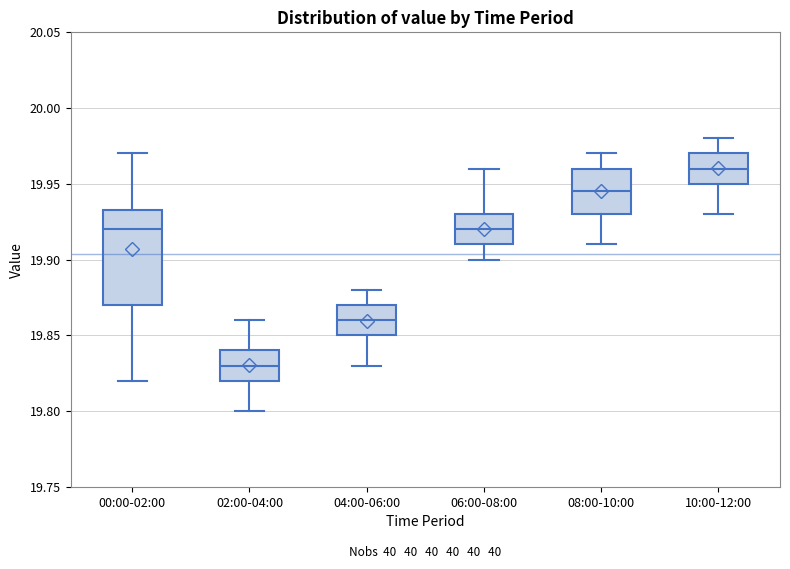

Comparing the boxes themselves (not the whiskers), which one is the tallest?

00:00-02:00